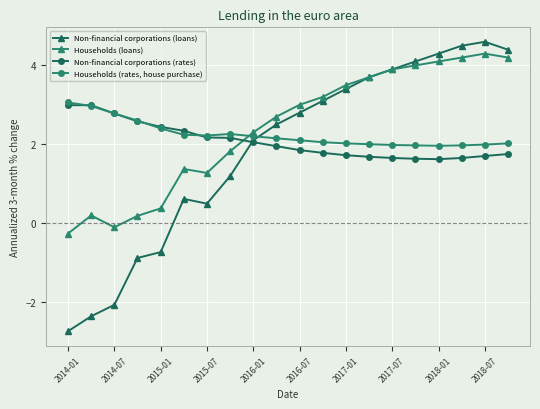

Which series has the widest spread of values?

Non-financial corporations (loans)